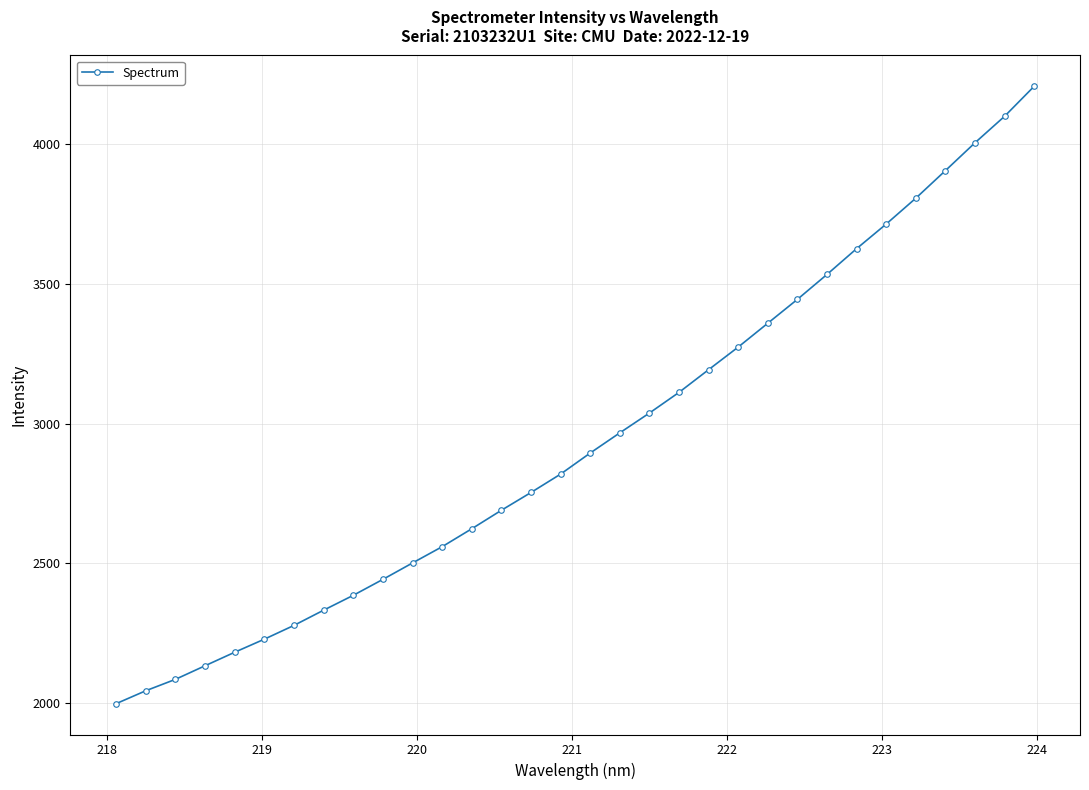

What is the value of the 32nd point from the left?

4206.6